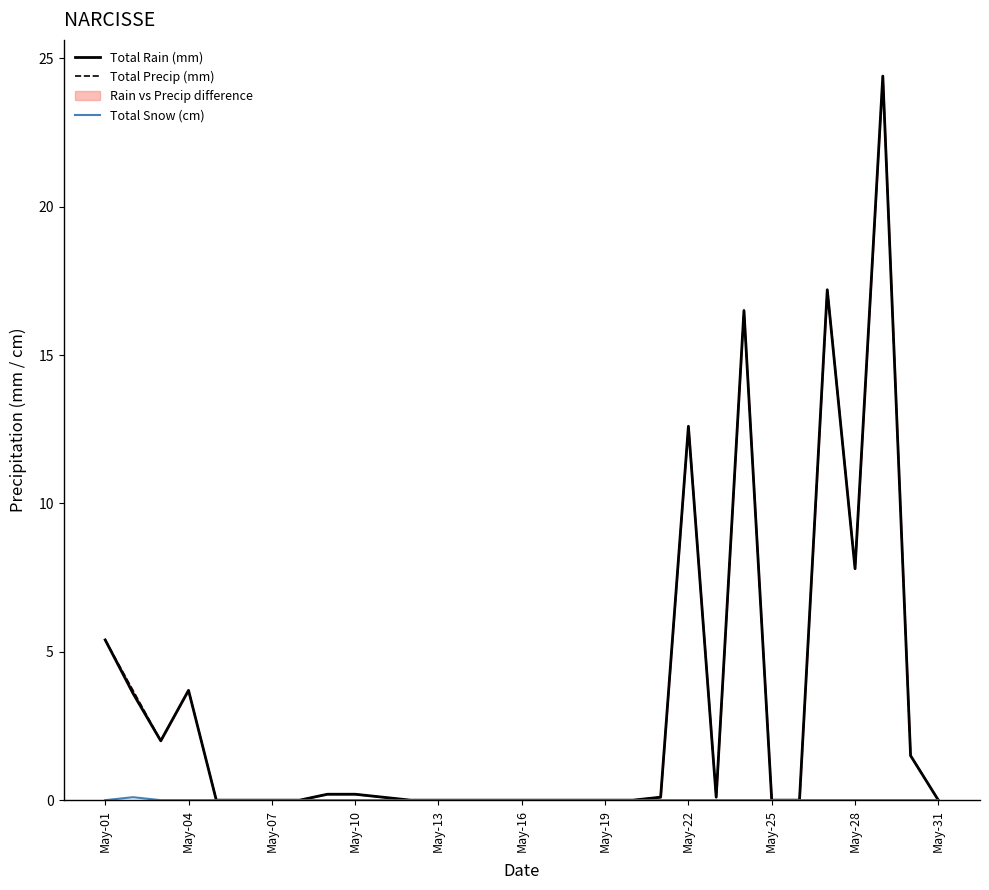

Reading right to left, list all the values displayed in this chart.

Total Rain (mm): 0.0	1.5	24.4	7.8	17.2	0.0	0.0	16.5	0.1	12.6	0.1	0.0	0.0	0.0	0.0	0.0	0.0	0.0	0.0	0.0	0.1	0.2	0.2	0.0	0.0	0.0	0.0	3.7	2.0	3.6	5.4
Total Precip (mm): 0.0	1.5	24.4	7.8	17.2	0.0	0.0	16.5	0.1	12.6	0.1	0.0	0.0	0.0	0.0	0.0	0.0	0.0	0.0	0.0	0.1	0.2	0.2	0.0	0.0	0.0	0.0	3.7	2.0	3.7	5.4
Total Snow (cm): 0.0	0.0	0.0	0.0	0.0	0.0	0.0	0.0	0.0	0.0	0.0	0.0	0.0	0.0	0.0	0.0	0.0	0.0	0.0	0.0	0.0	0.0	0.0	0.0	0.0	0.0	0.0	0.0	0.0	0.1	0.0